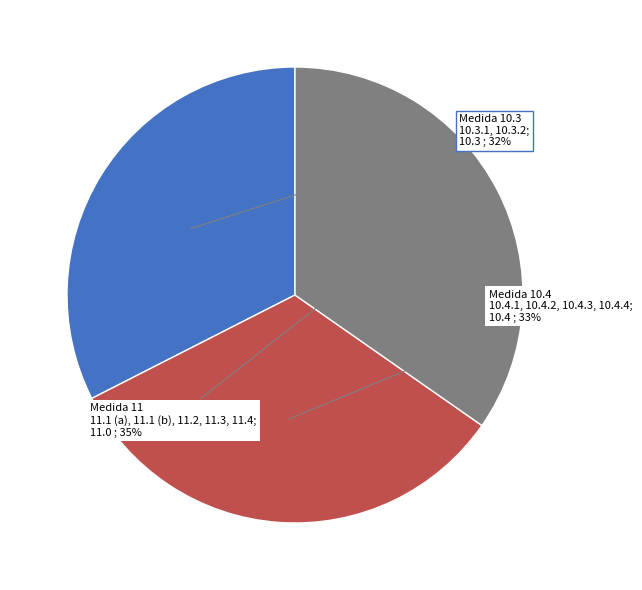

To the nearest percent, what is the average slice percentage?

33%